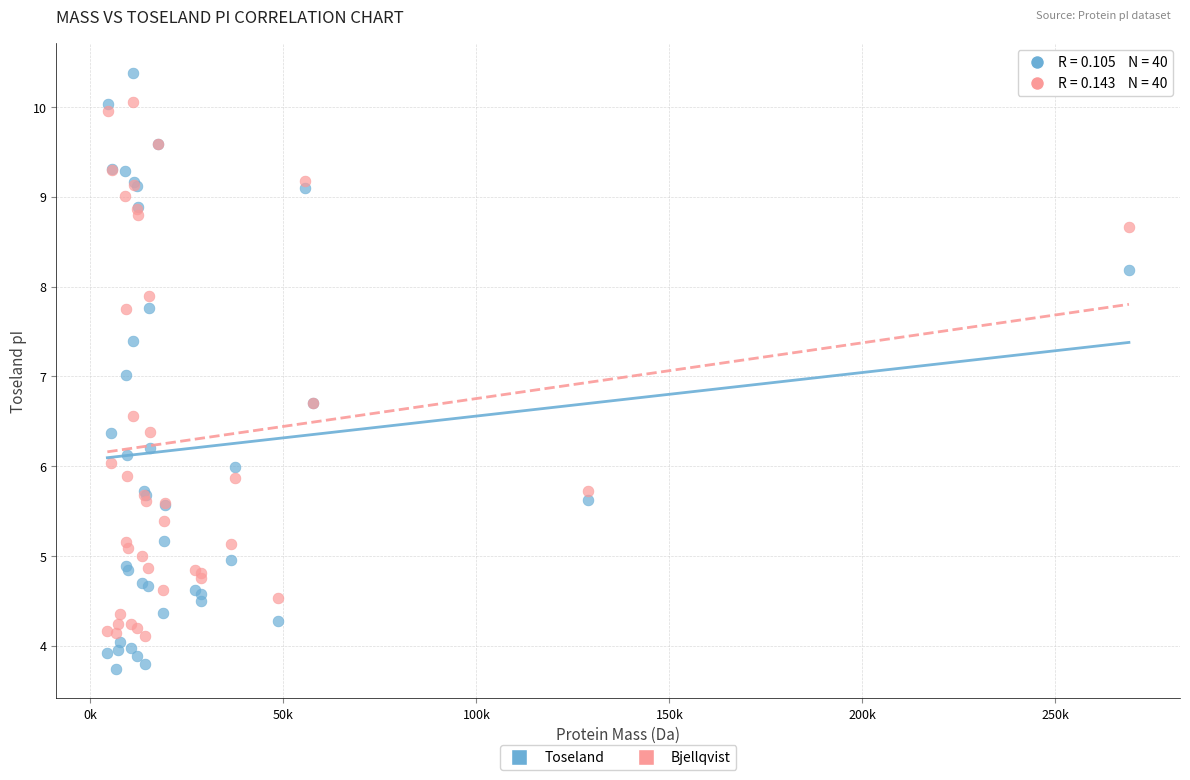

Which series contains the lowest Y value?

Toseland